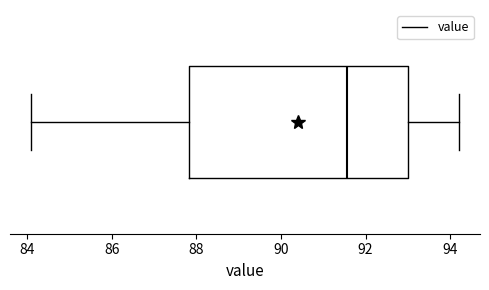

Transcribe this box plot: give where the median line is, the range the box spans, and where the two whiskers end, as read against the x-axis. The values are not printed on the chart, so give them approximately, as read against the axis.

median 91.6, box 87.8 to 93.0, whiskers 84.2 to 94.2